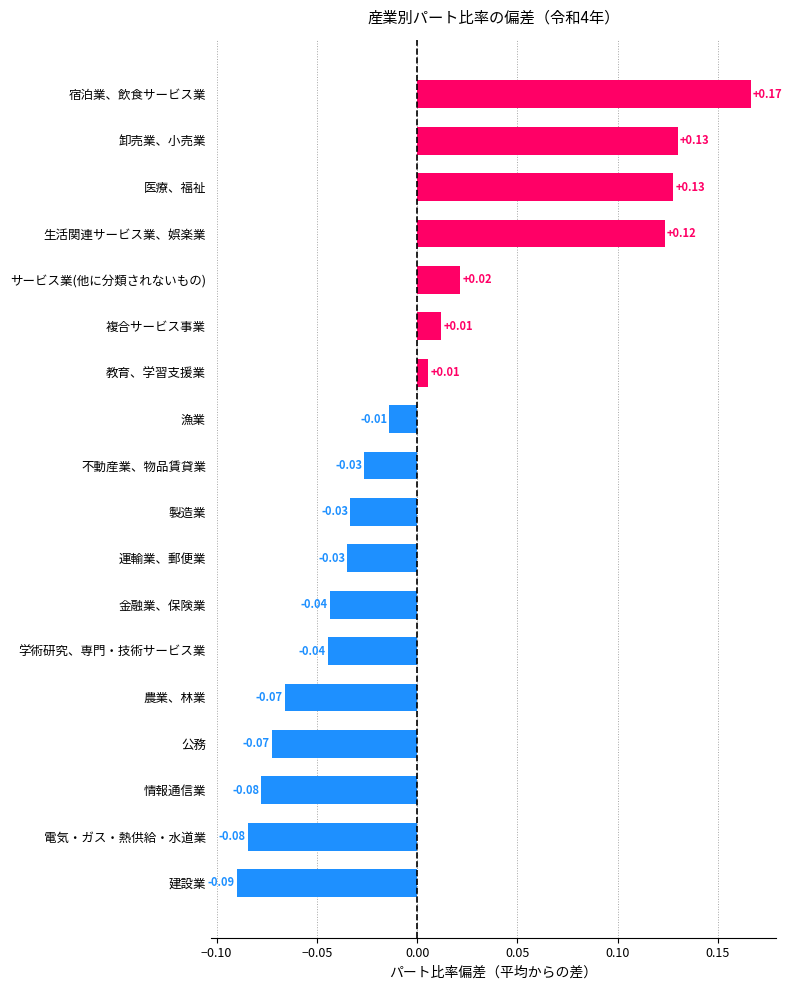

How many negative values are there?

11